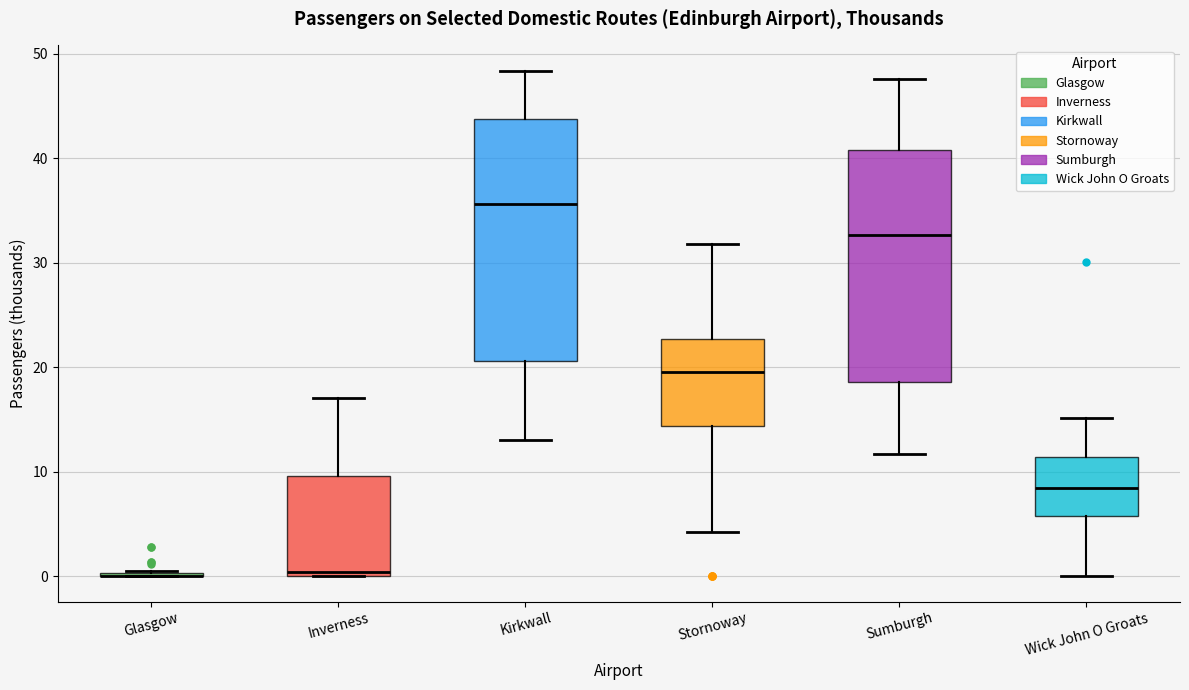

Where is the lower edge of the box for Inverness on the y-axis? The values are not printed on the chart, so give them approximately, as read against the axis.

0